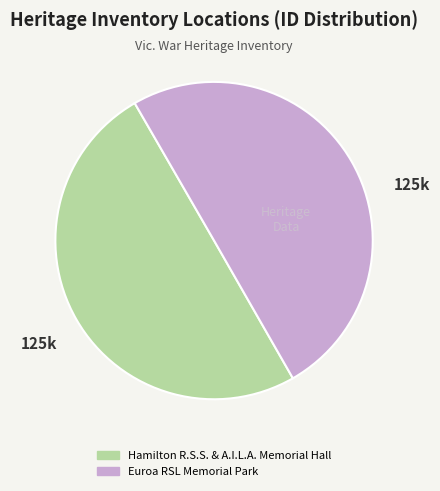

Do Euroa RSL Memorial Park and Hamilton R.S.S. & A.I.L.A. Memorial Hall together represent more than half of the pie?

Yes